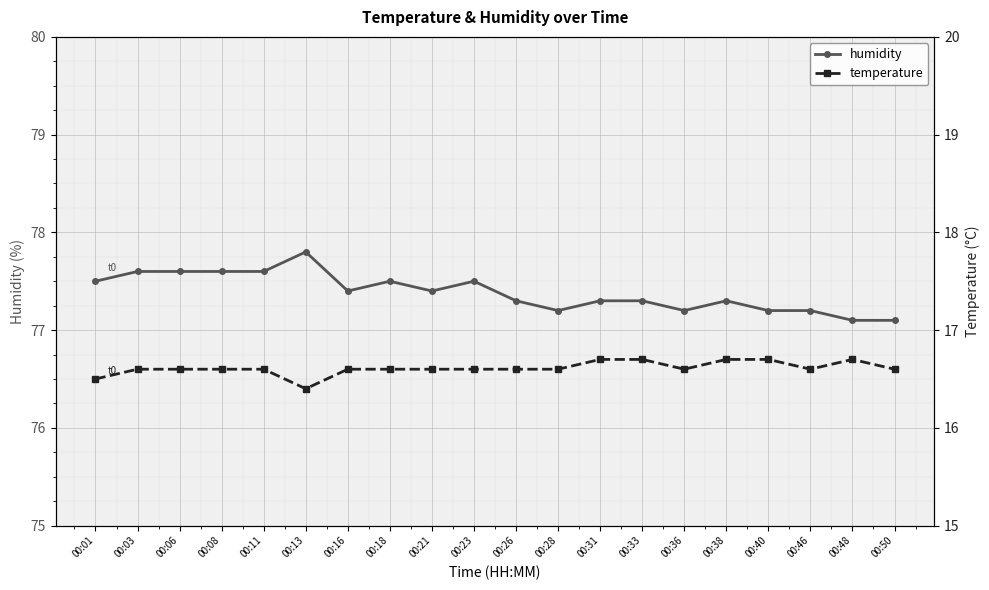

At which category is the sum across all series the highest?

00:03